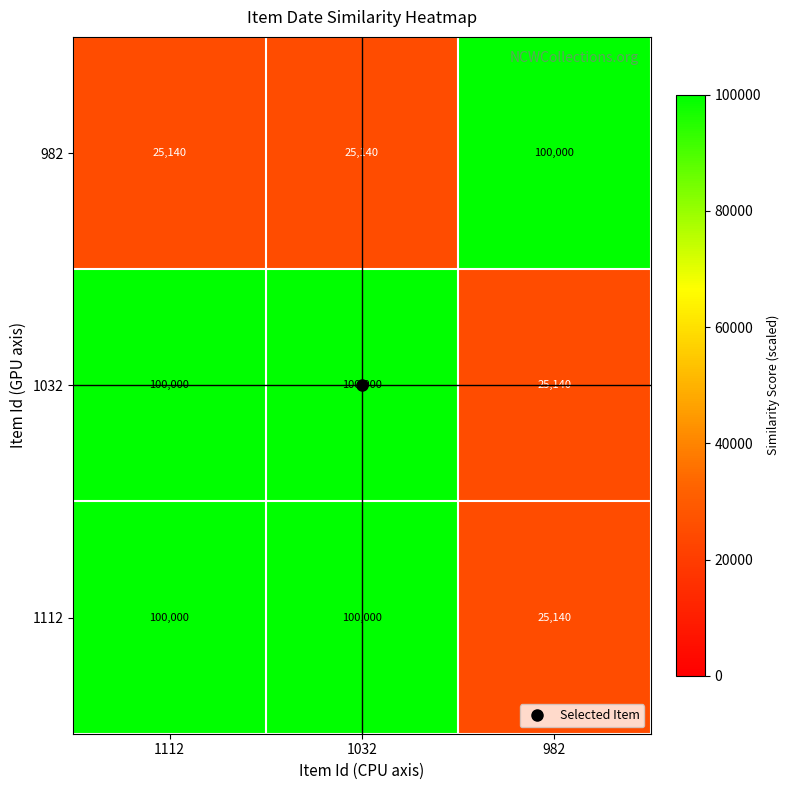

What is the difference between the highest and lowest values at 1112?

74860